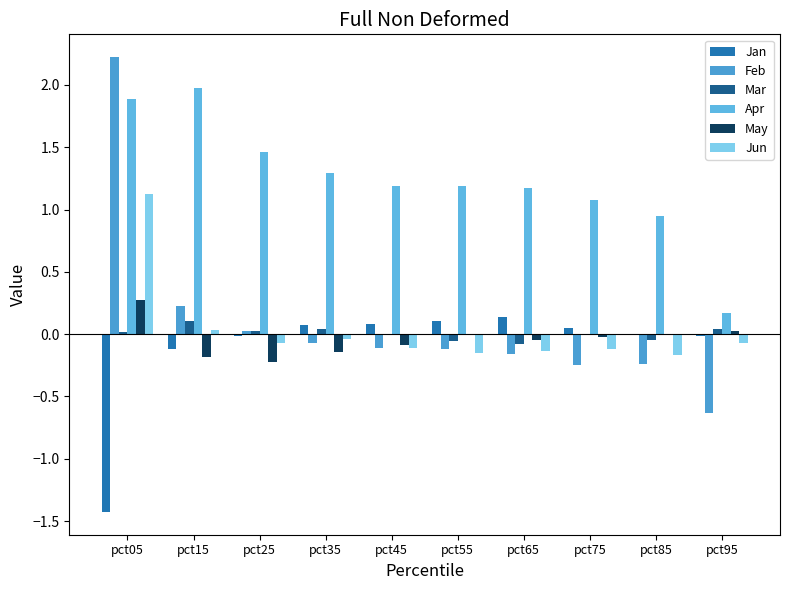

Which series changed the most between pct75 and pct95?

Apr